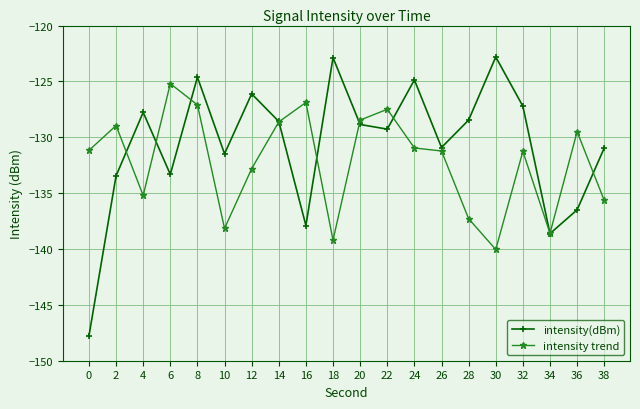

Read the intensity(dBm) value at 36.

-136.5